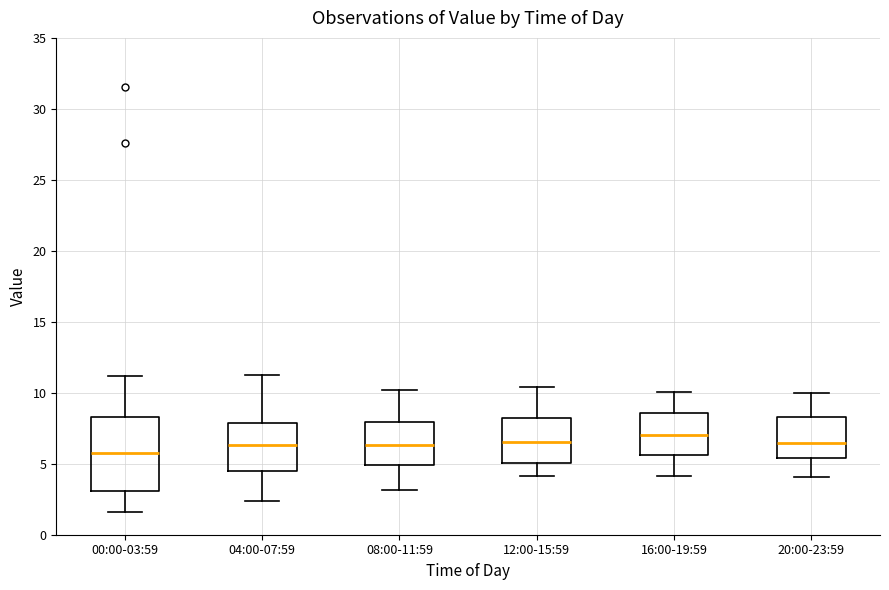

Reading left to right, transcribe this box plot: for each box, give where its median line is, the range the box spans, and where its two whiskers end, as read against the y-axis. The values are not printed on the chart, so give them approximately, as read against the axis.

00:00-03:59: median 6.0, box 3.0 to 8.5, whiskers 1.5 to 11.0
04:00-07:59: median 6.5, box 4.5 to 8.0, whiskers 2.5 to 11.0
08:00-11:59: median 6.5, box 5.0 to 8.0, whiskers 3.0 to 10.0
12:00-15:59: median 6.5, box 5.0 to 8.0, whiskers 4.0 to 10.5
16:00-19:59: median 7.0, box 5.5 to 8.5, whiskers 4.0 to 10.0
20:00-23:59: median 6.5, box 5.5 to 8.5, whiskers 4.0 to 10.0